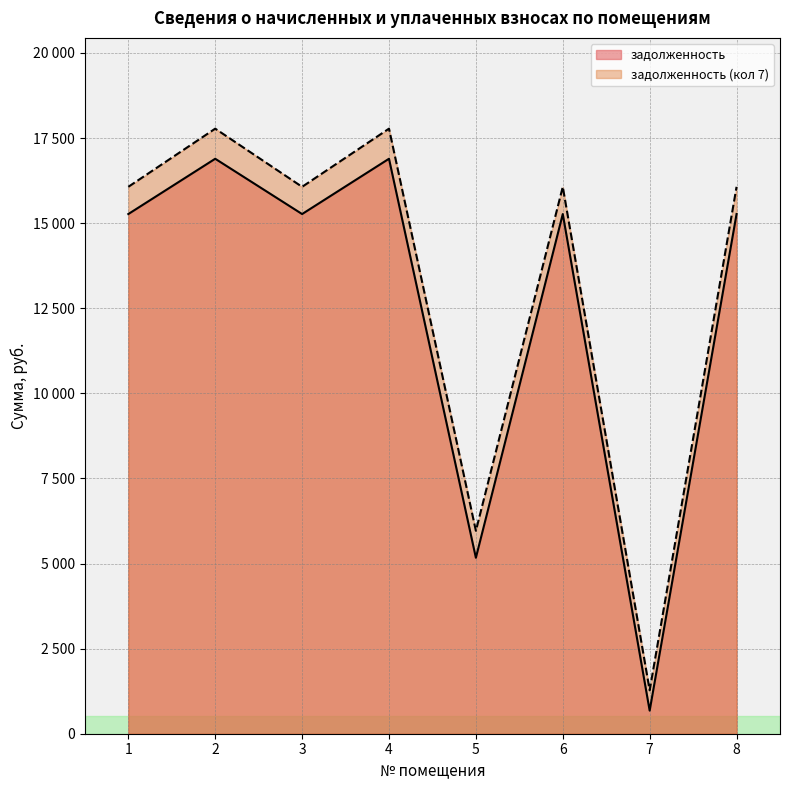

What are all the series names shown in the legend?

задолженность, задолженность (кол 7)